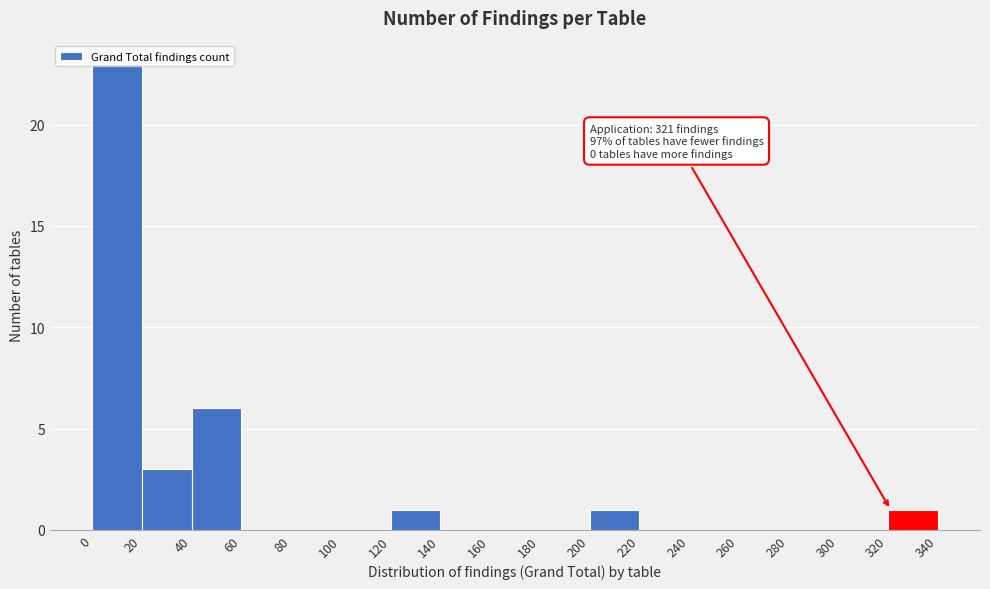

Over which range of the x-axis is the bar tallest?

0 to 20